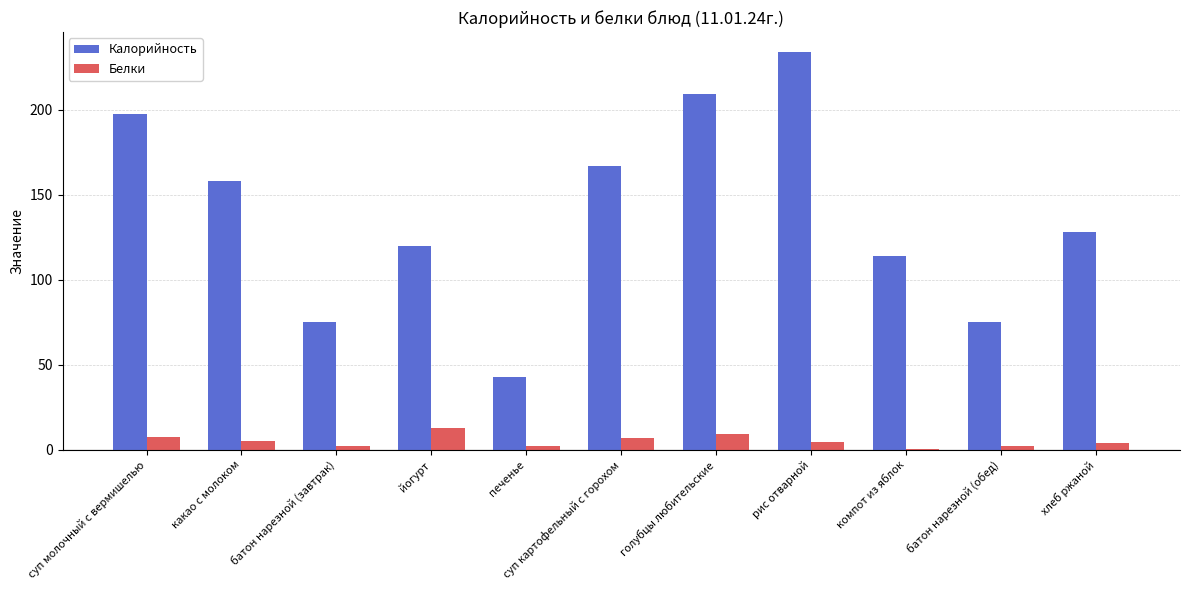

Are the bars grouped side by side (vs. stacked)?

Yes